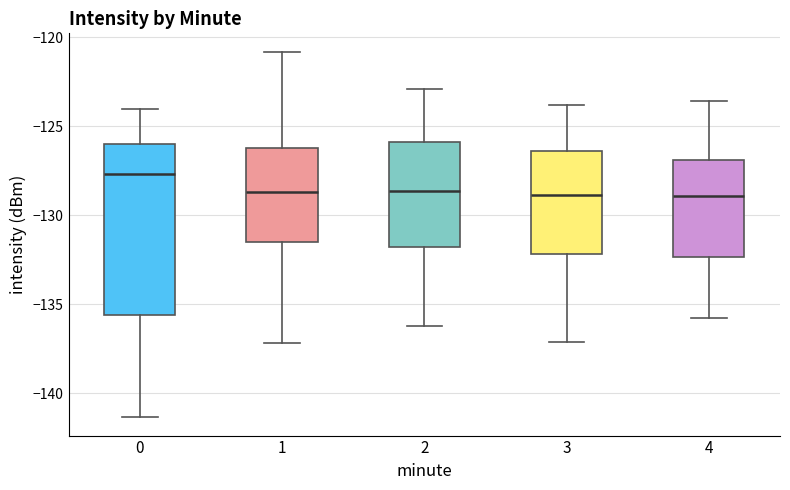

Reading left to right, transcribe this box plot: for each box, give where its median line is, the range the box spans, and where its two whiskers end, as read against the y-axis. The values are not printed on the chart, so give them approximately, as read against the axis.

0: median -127.5, box -135.5 to -126.0, whiskers -141.5 to -124.0
1: median -128.5, box -131.5 to -126.0, whiskers -137.0 to -121.0
2: median -128.5, box -132.0 to -126.0, whiskers -136.0 to -123.0
3: median -129.0, box -132.0 to -126.5, whiskers -137.0 to -124.0
4: median -129.0, box -132.5 to -127.0, whiskers -136.0 to -123.5